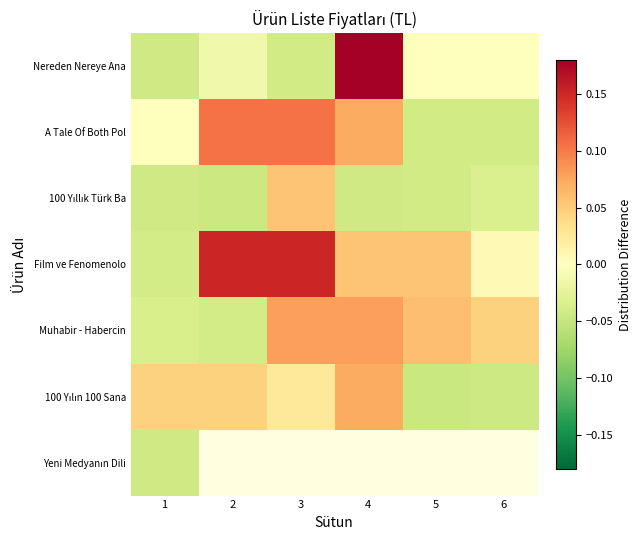

Which has a higher value, 6 or 2?

6